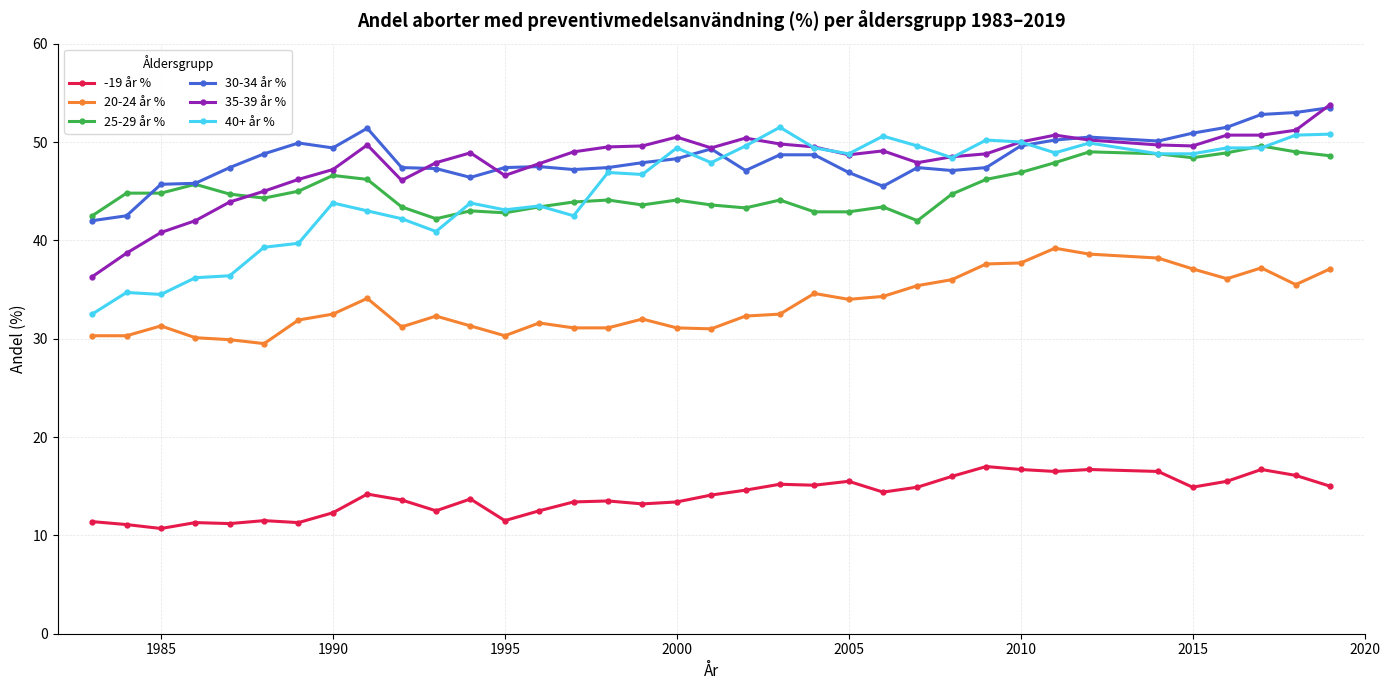

True or false: 30-34 år % and 20-24 år % cross at least once.

False